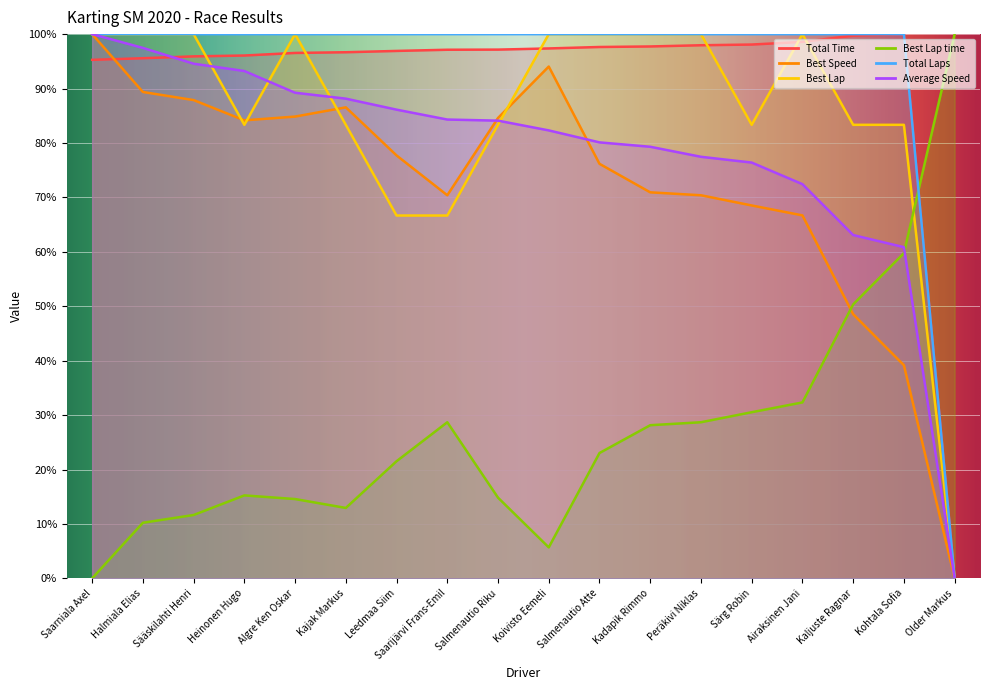

Between Kadapik Rimmo and Saarniala Axel, which is larger?

Kadapik Rimmo